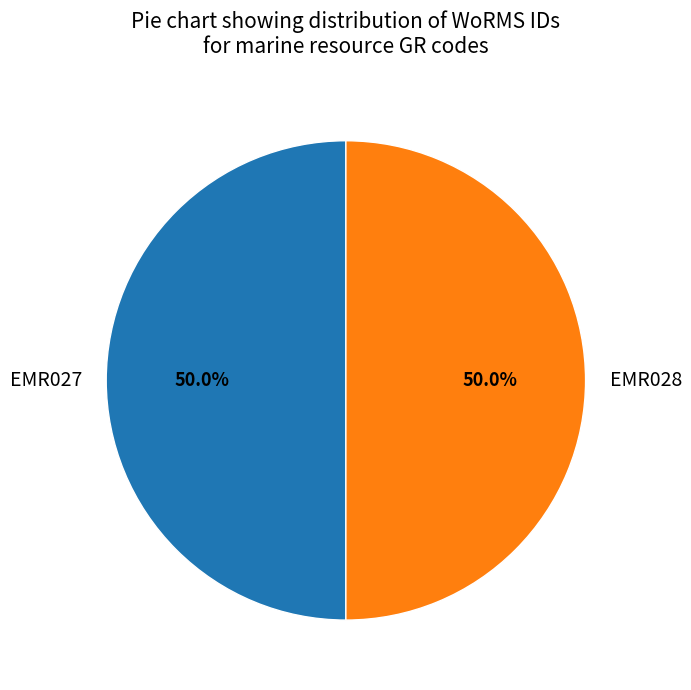

How much of the chart is everything except EMR028?

50.0%